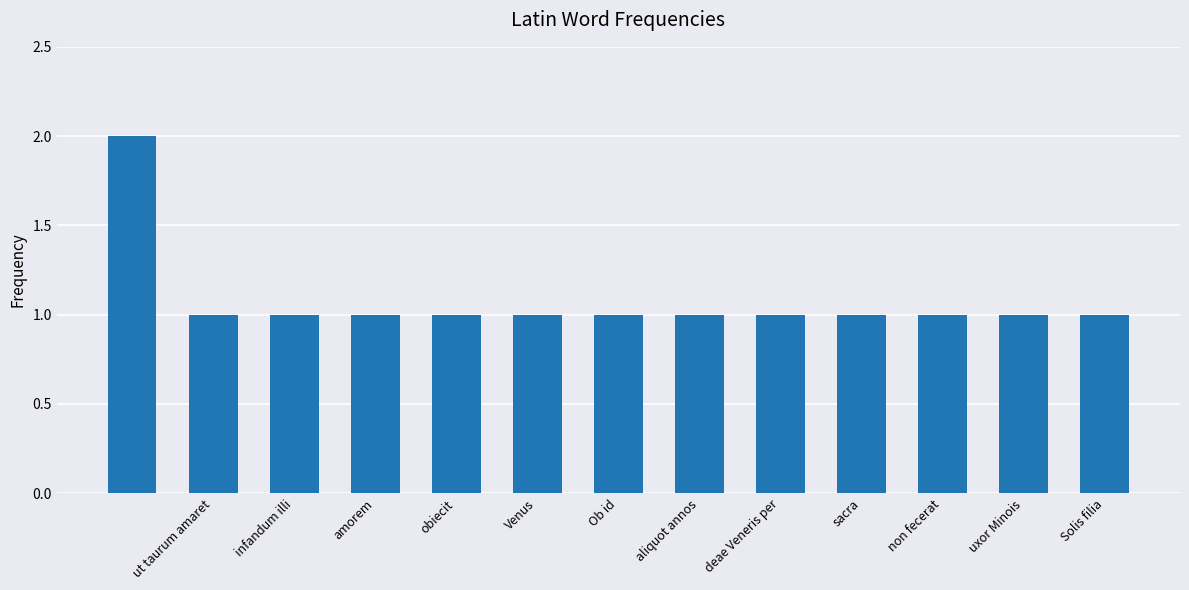

What is the sum of all values?

14